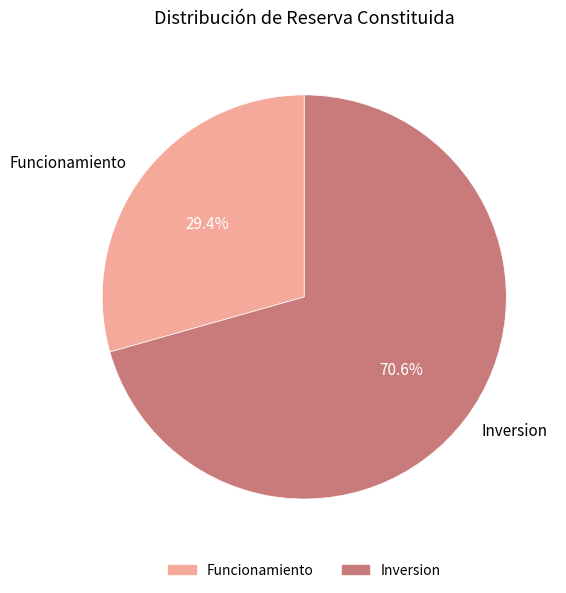

Rank the categories by value from lowest to highest.

Funcionamiento, Inversion